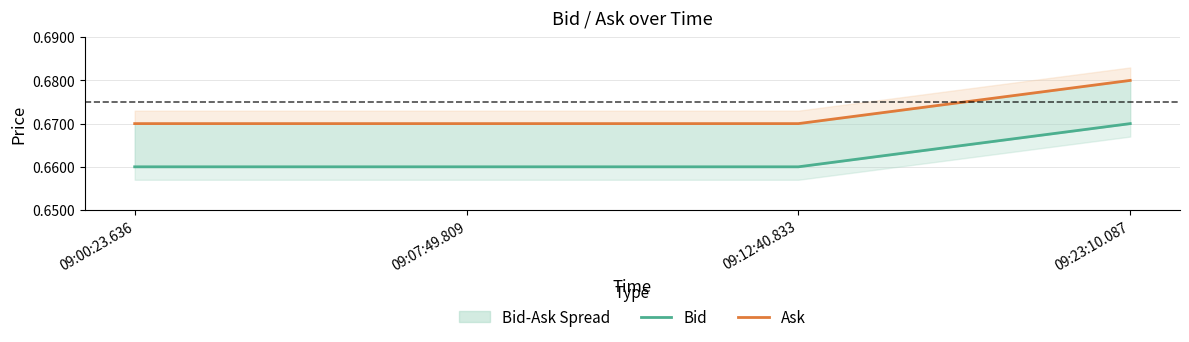

What is the total value across all series at 09:00:23.636?

1.3